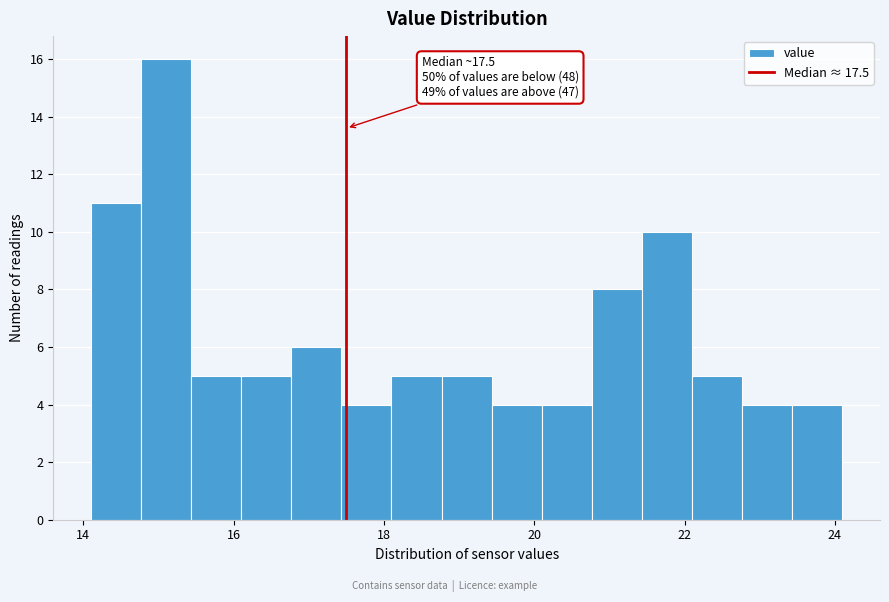

Around what value on the x-axis is the tallest bar? Give the approximate position of its centre, as read against the axis.

15.2